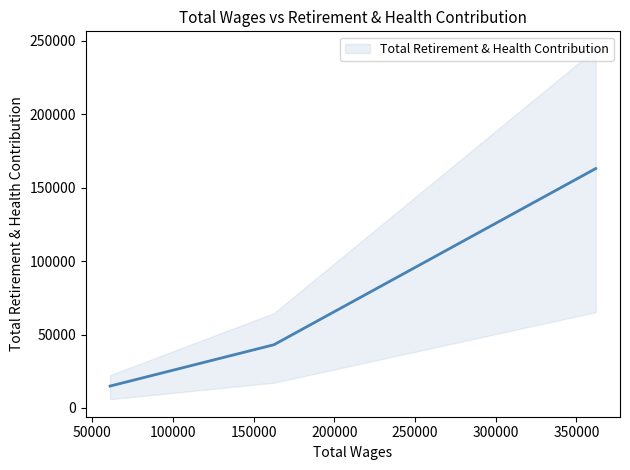

List the labels in order of value, smallest first.

61101.0, 162623.0, 361926.0